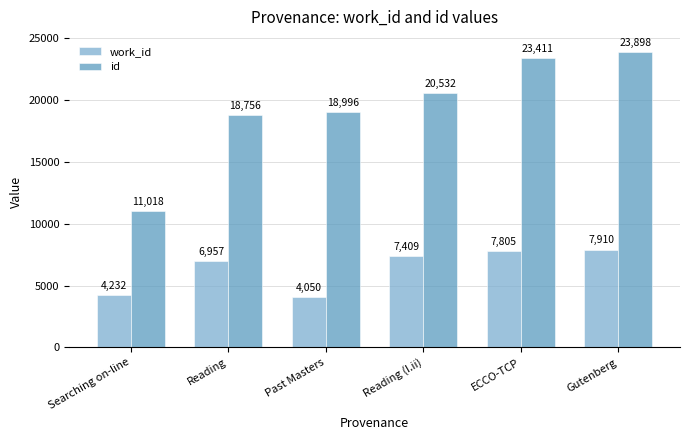

What is the greatest value displayed?

23898